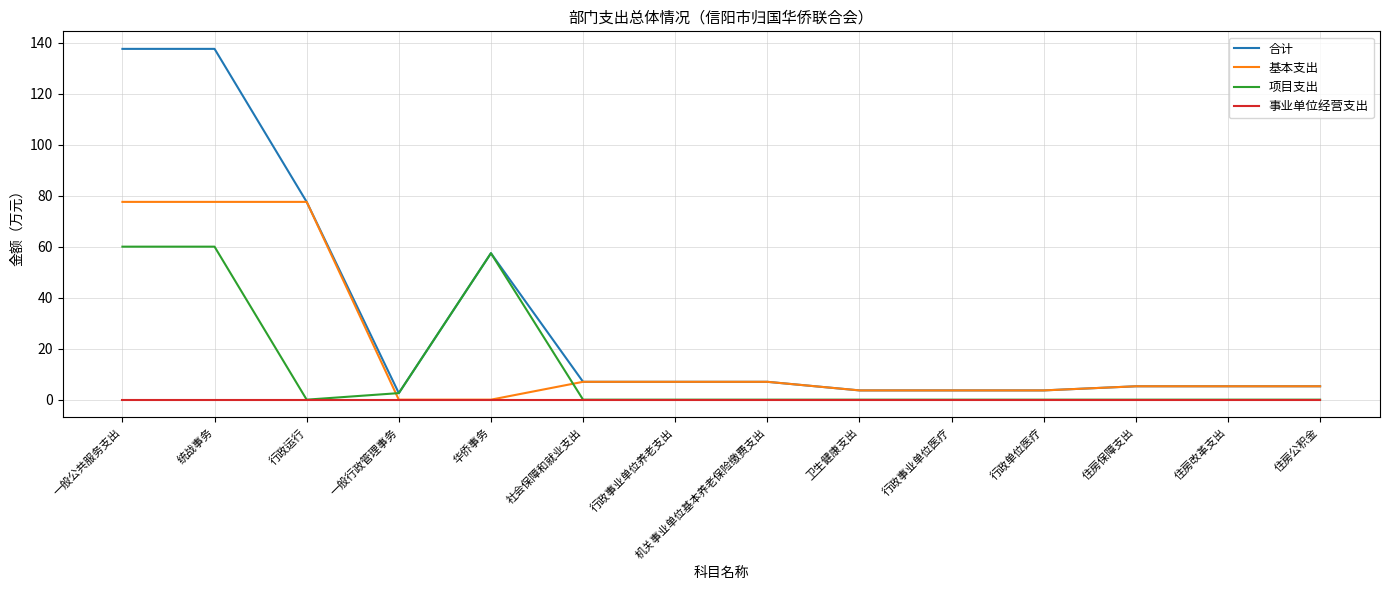

How many lines are shown in the chart?

4